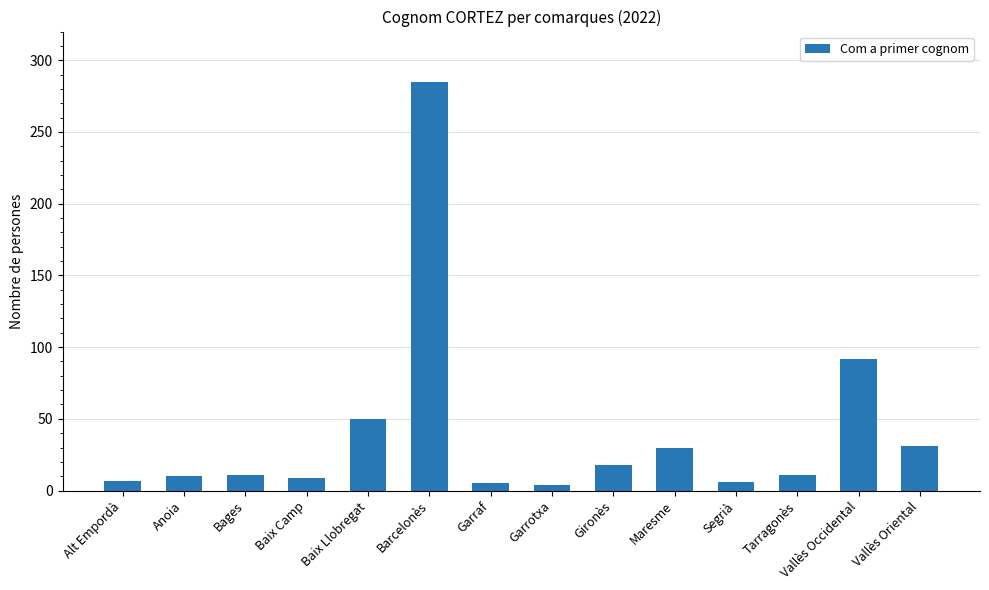

What is the difference between the maximum and second lowest values?

280